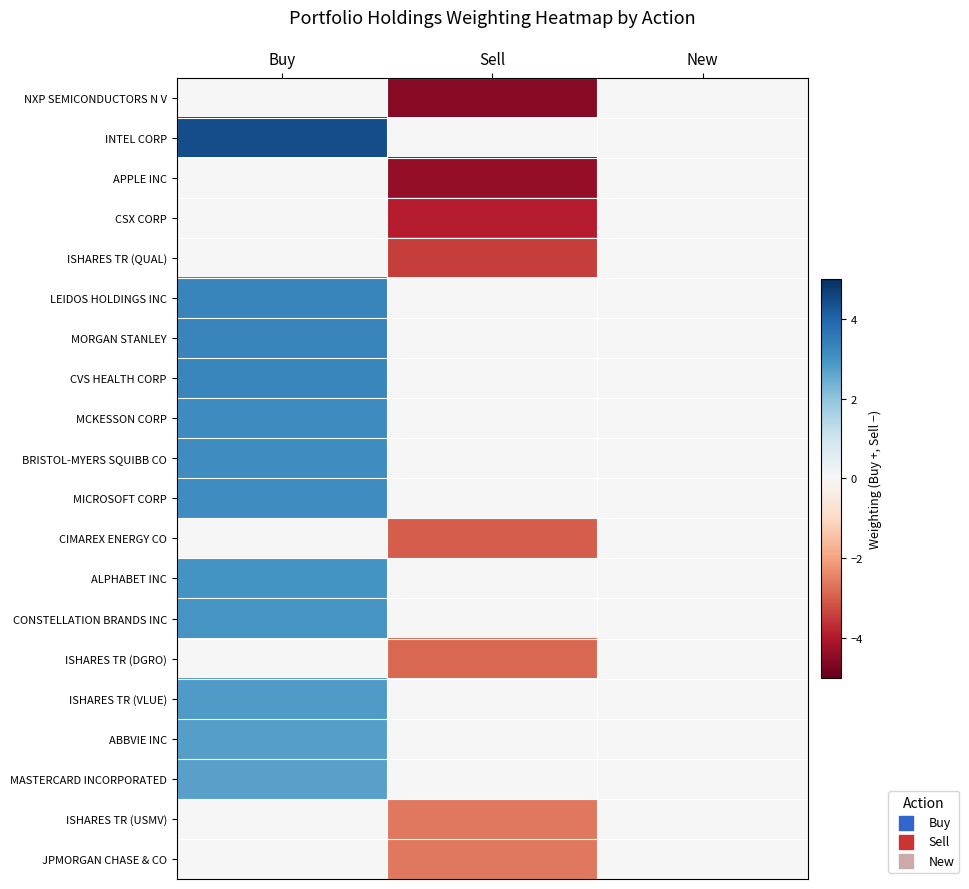

What is the minimum value shown in the chart?

-4.5